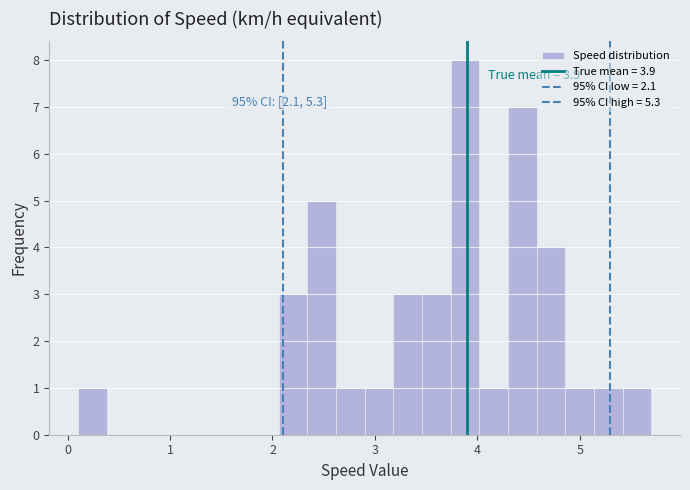

Read against the x-axis, roughly where is the centre of the tallest bar?

3.9